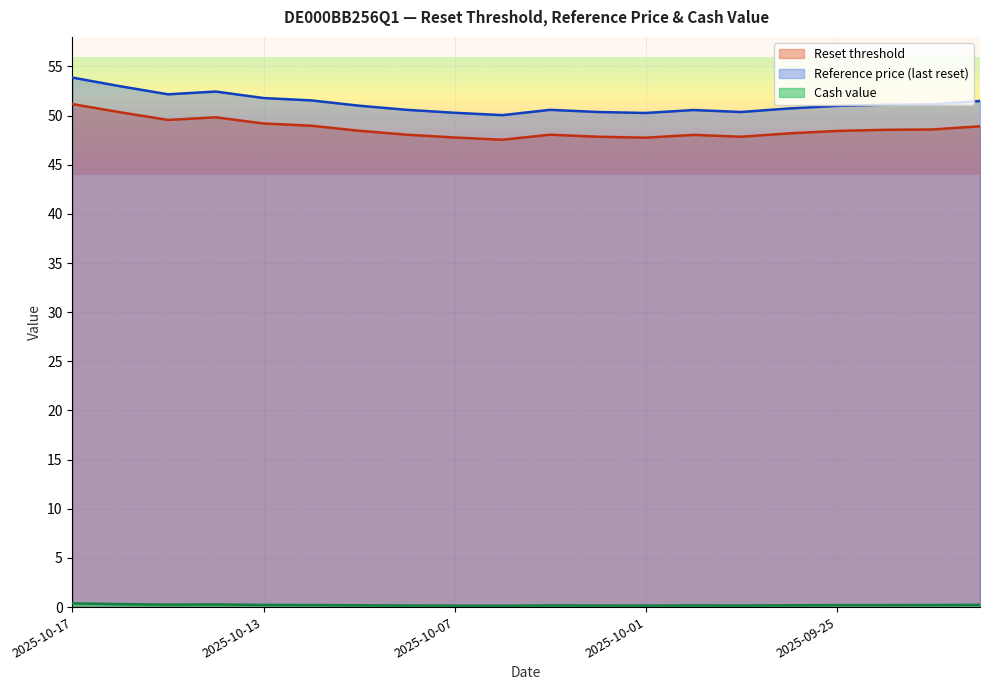

Count the number of data series in this chart.

3